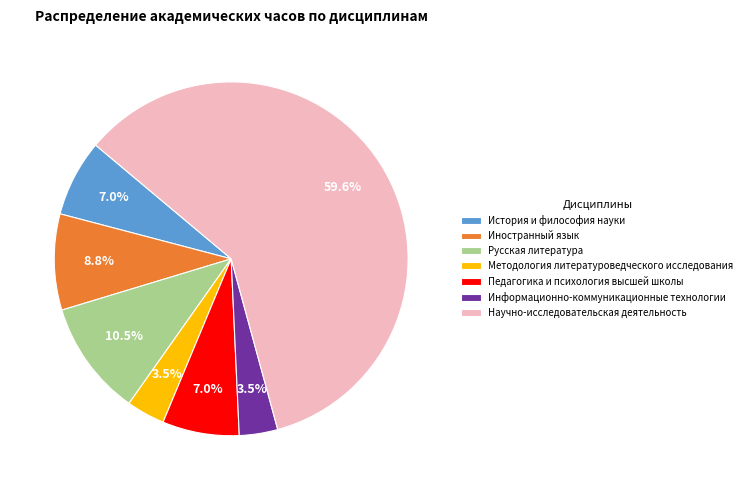

Is there any slice that represents more than half of the pie?

Yes